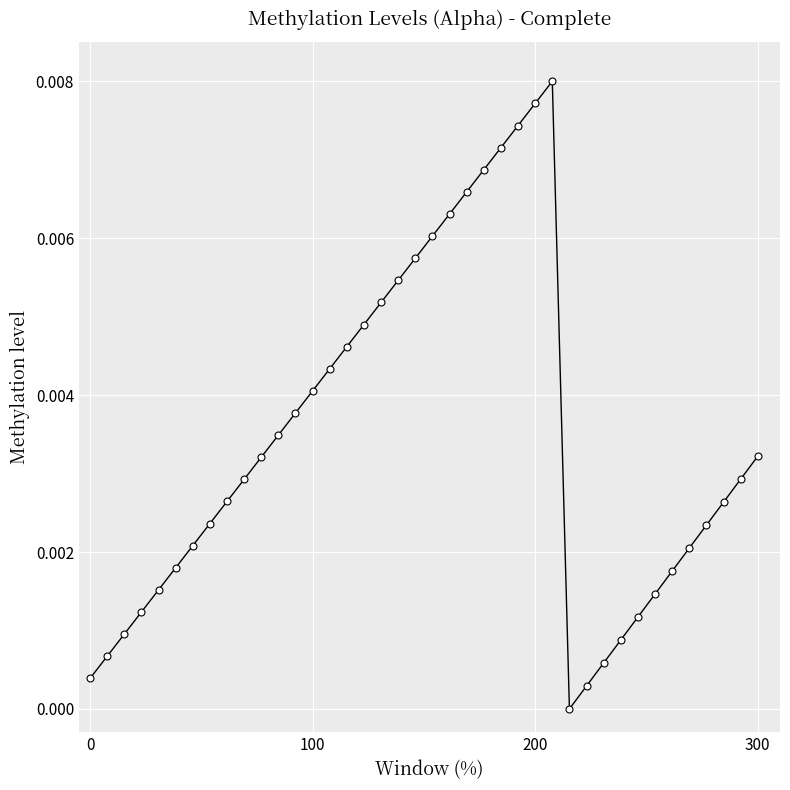

True or false: the data has more than 1 interior local peaks.

False